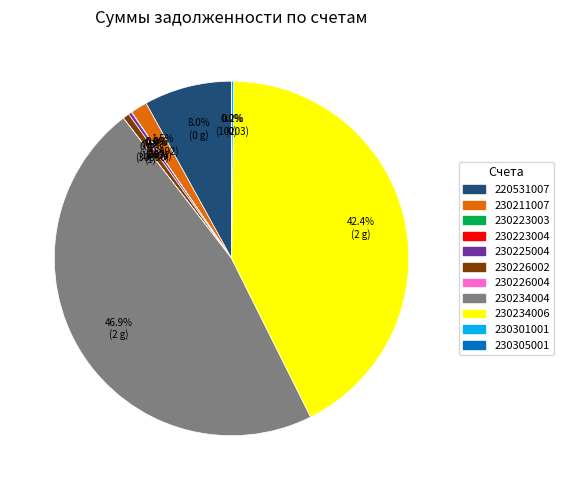

Is 230223003 the majority of the pie?

No